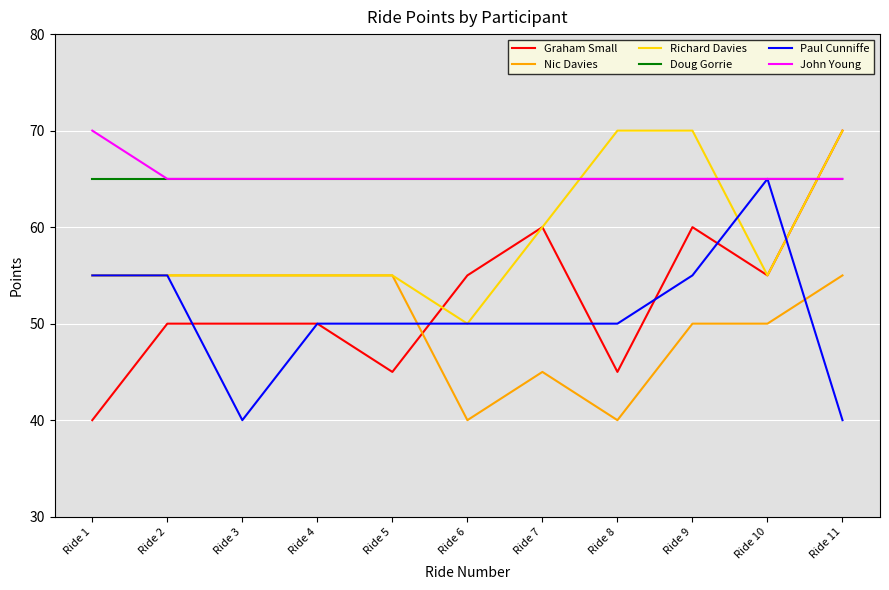

Which series has the widest spread of values?

Graham Small